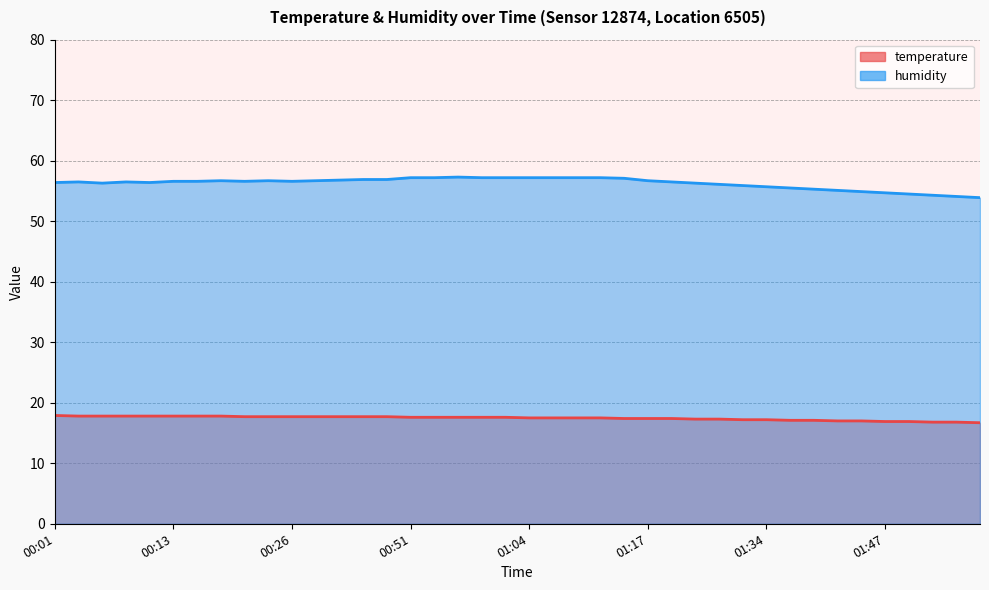

Does the chart have visible grid lines?

Yes